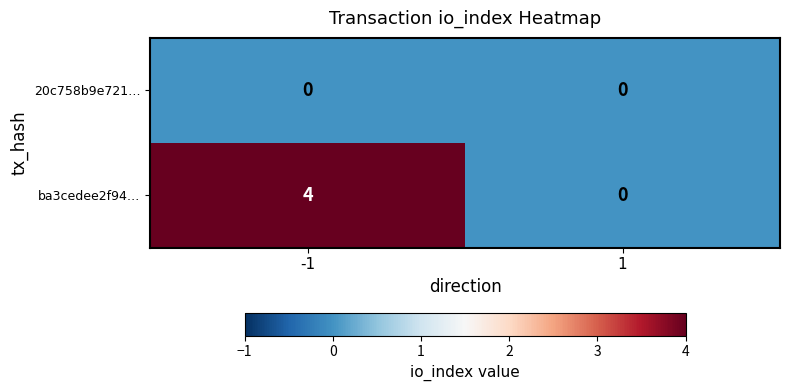

What is the greatest value displayed?

4